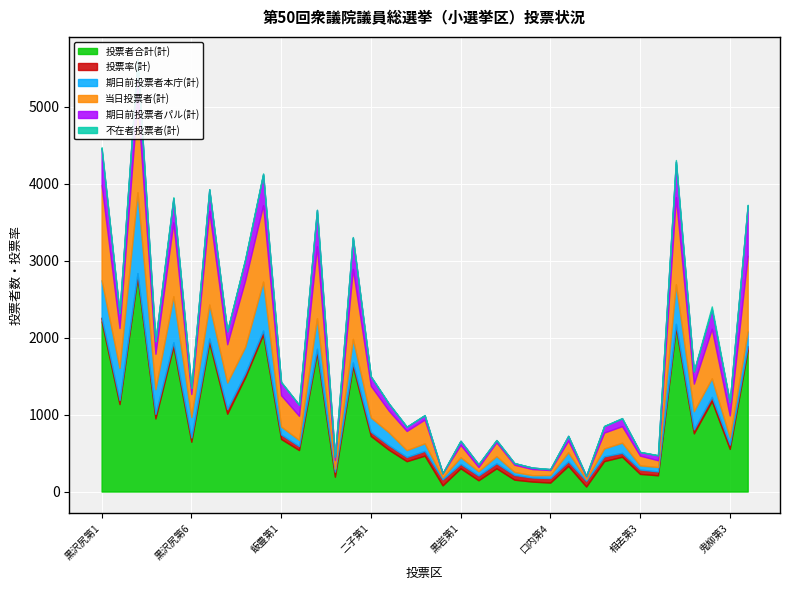

The value of 投票者合計(計) at 黒沢尻第8 is 1011.0. True or false?

True